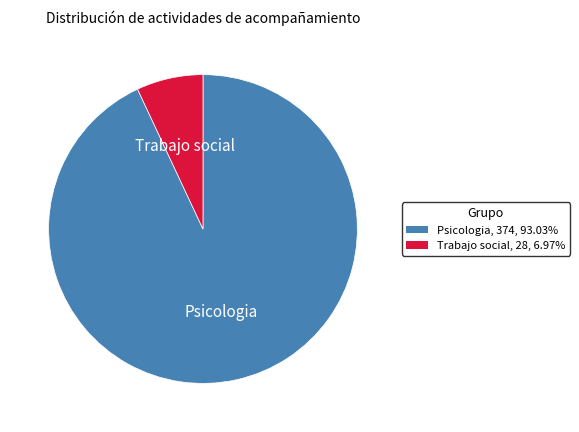

Does any single category account for the majority?

Yes